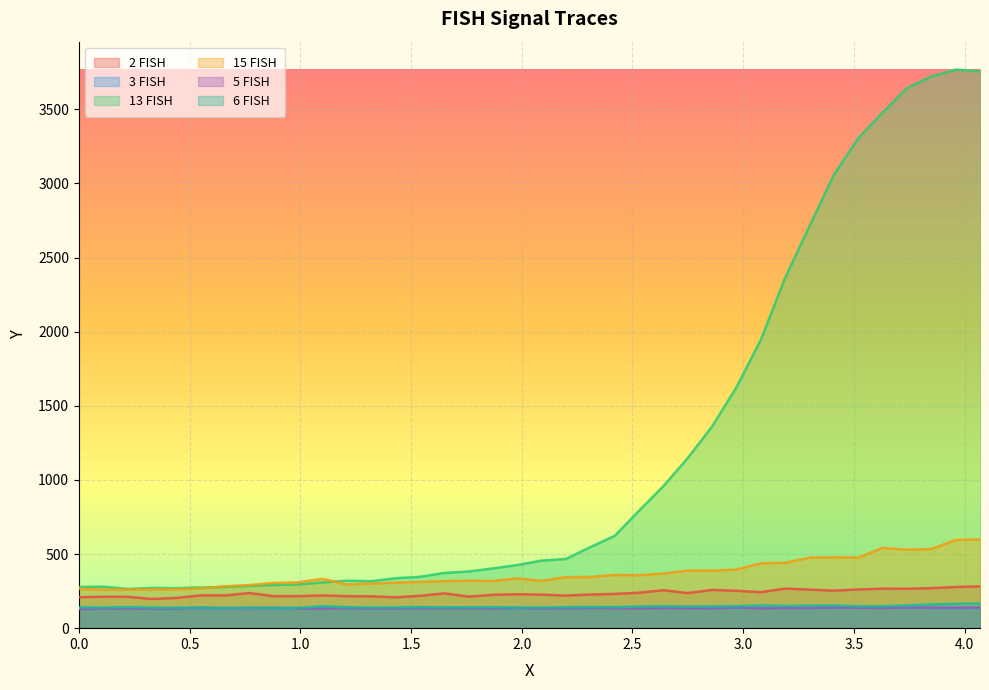

What is the difference between the 6_FISH_Y values at 0.88 and 2.97?

14.1